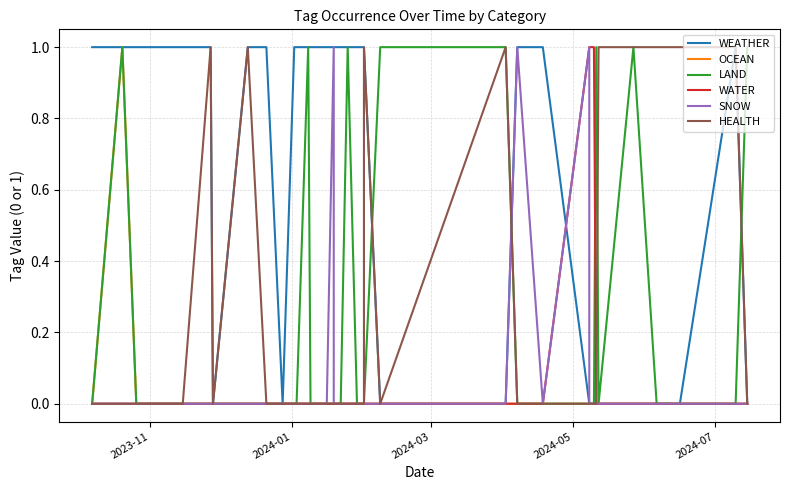

What are all the series names shown in the legend?

WEATHER, OCEAN, LAND, WATER, SNOW, HEALTH